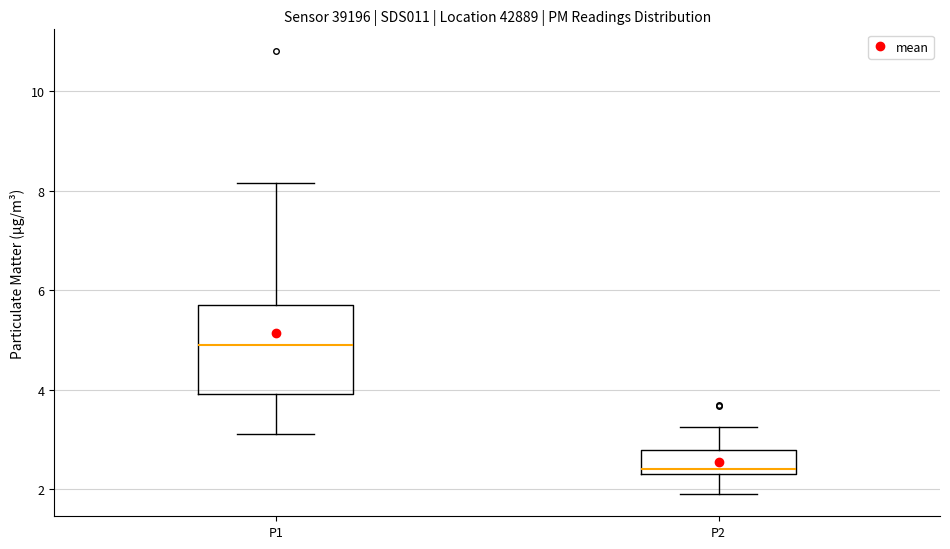

Reading left to right, transcribe this box plot: for each box, give where its median line is, the range the box spans, and where its two whiskers end, as read against the y-axis. The values are not printed on the chart, so give them approximately, as read against the axis.

P1: median 4.8, box 4.0 to 5.8, whiskers 3.2 to 8.2
P2: median 2.4 (just above the box's lower edge), box 2.4 to 2.8, whiskers 2.0 to 3.2